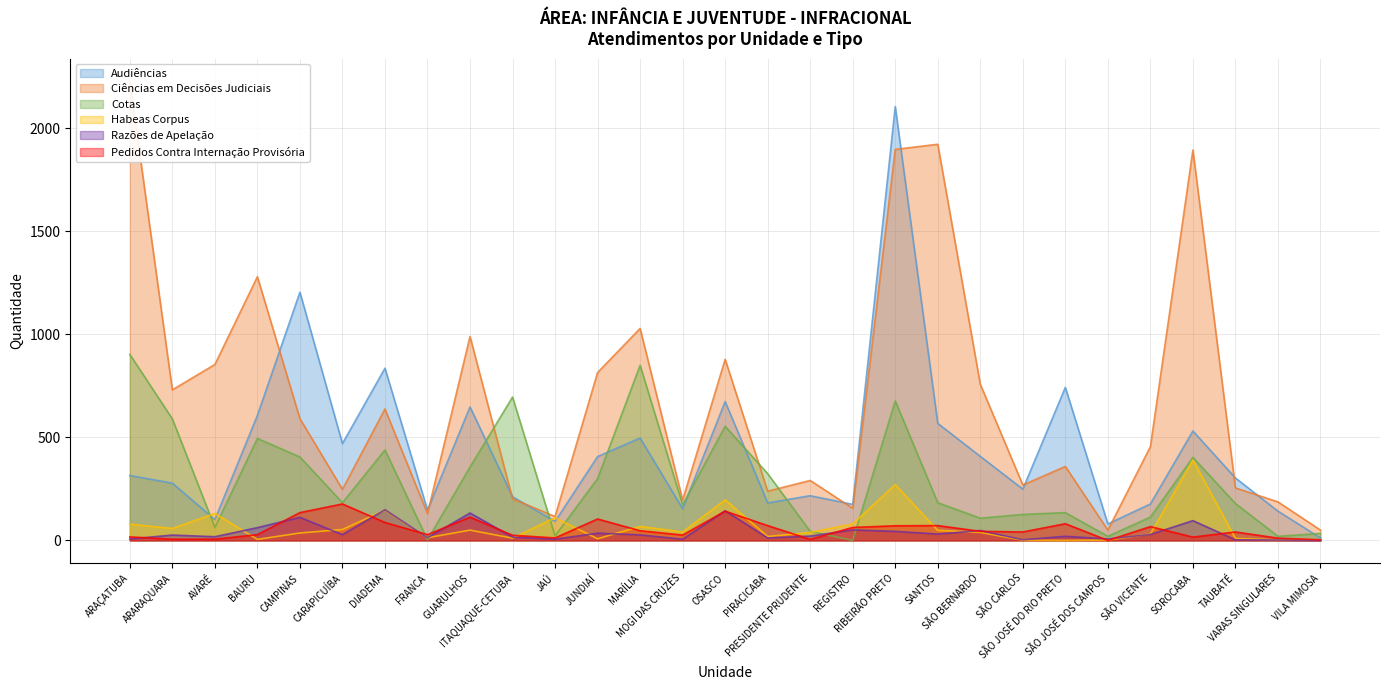

What is the label of the 24th point from the right?

CARAPICUÍBA